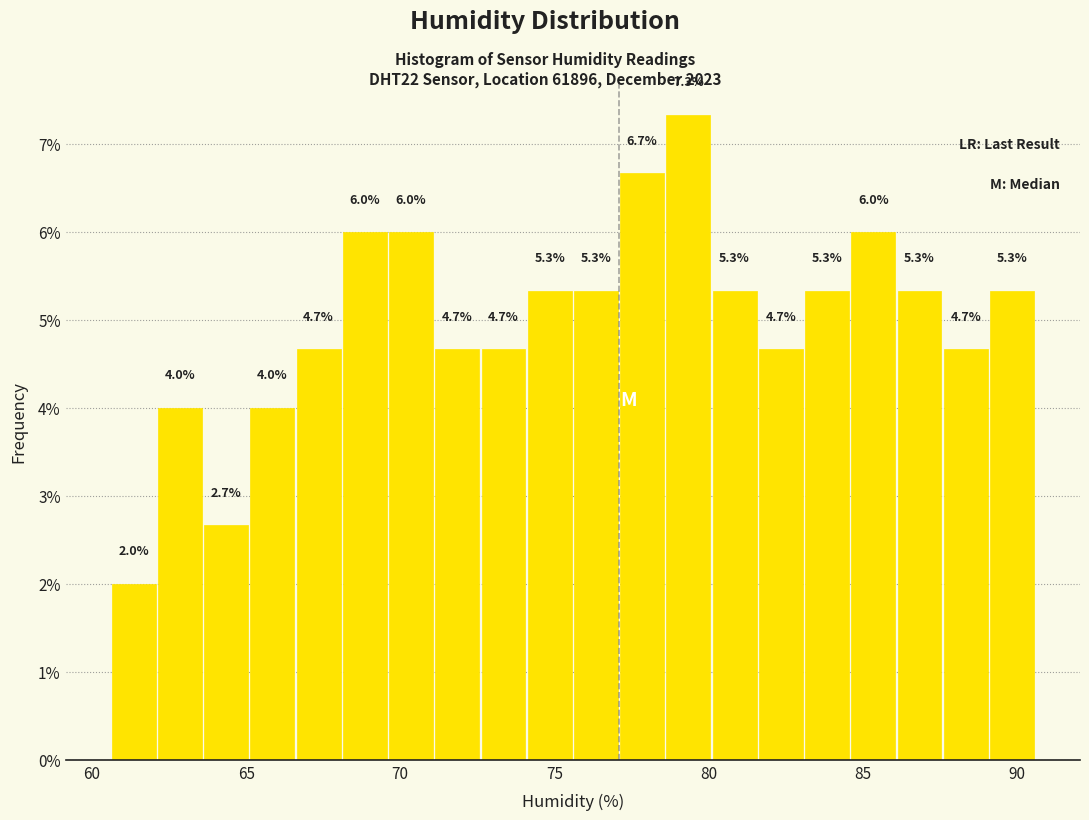

Around what value on the x-axis is the tallest bar? Give the approximate position of its centre, as read against the axis.

79.5